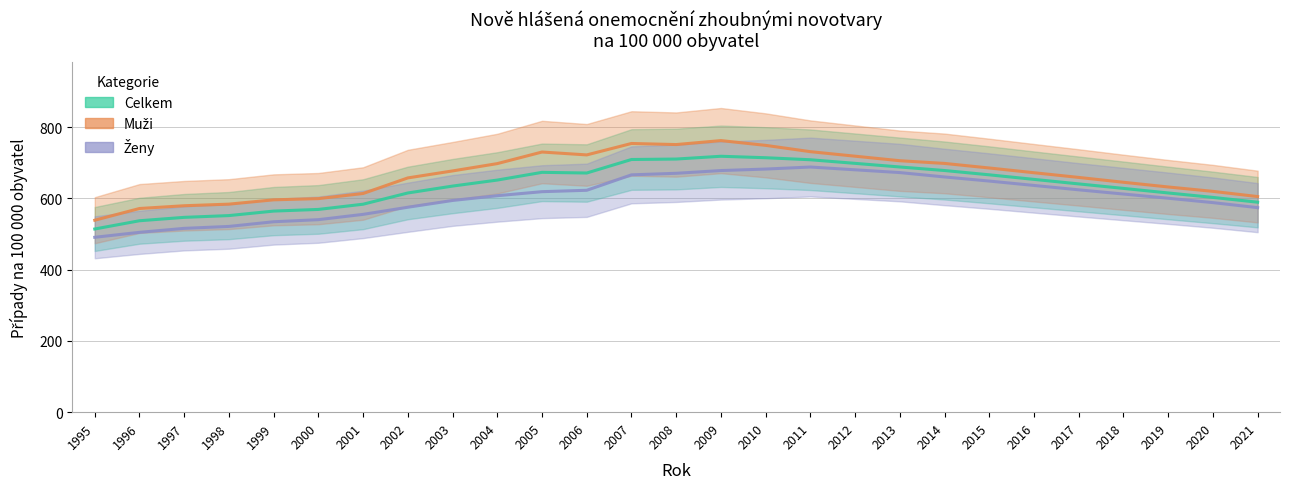

What is the difference between the maximum and minimum values in the Celkem series?

204.1